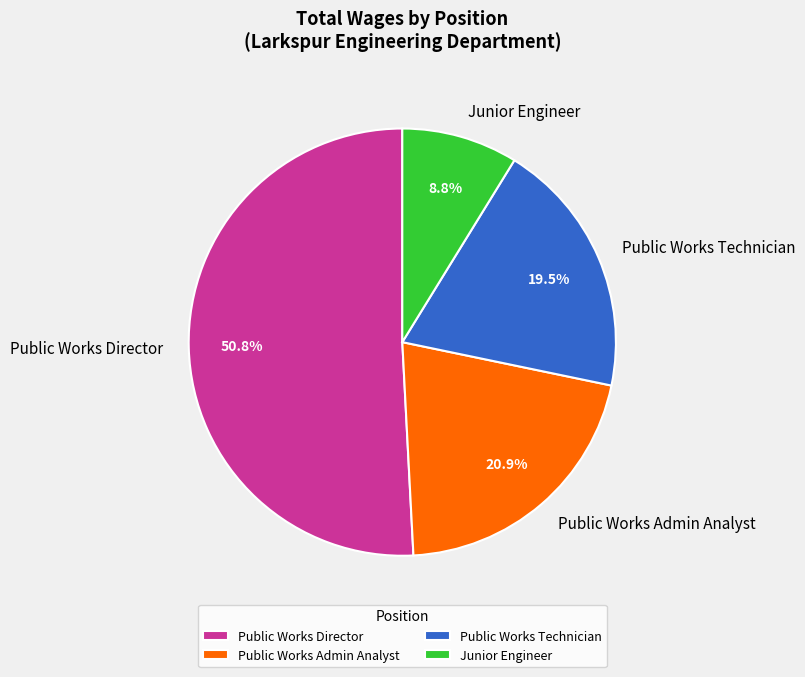

Between Public Works Admin Analyst and Public Works Technician, which is larger?

Public Works Admin Analyst